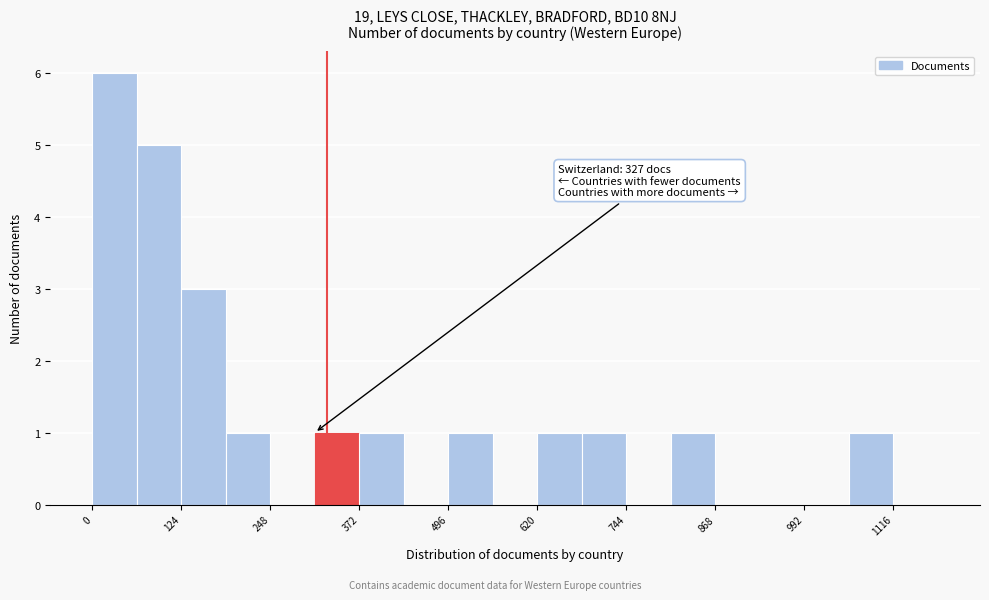

Read against the x-axis, roughly where is the centre of the tallest bar?

40